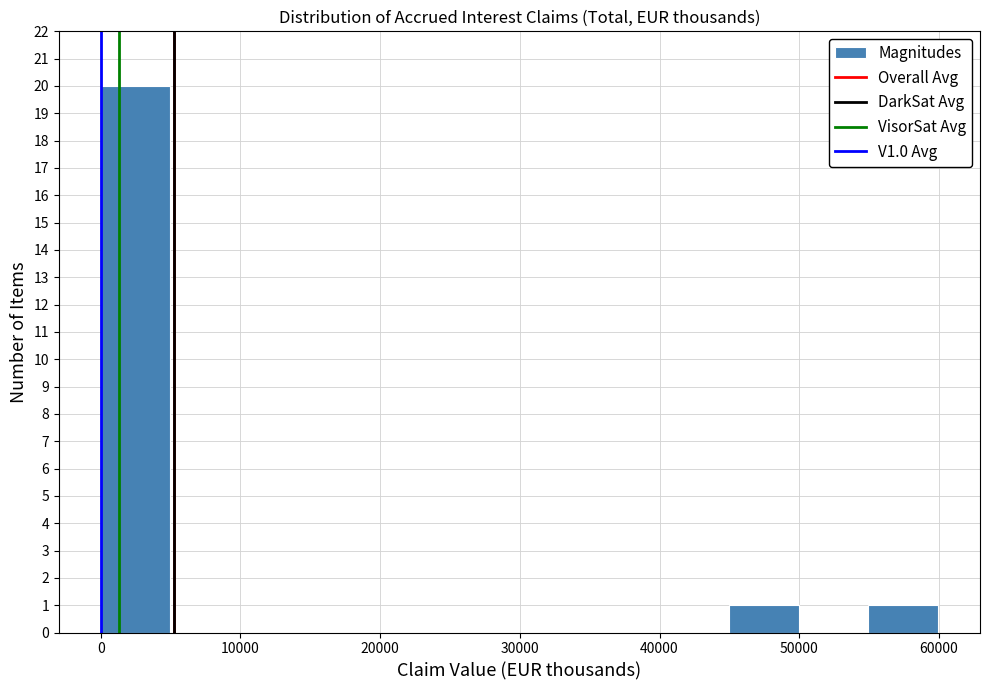

Over which range of the x-axis is the bar tallest?

0 to 5000